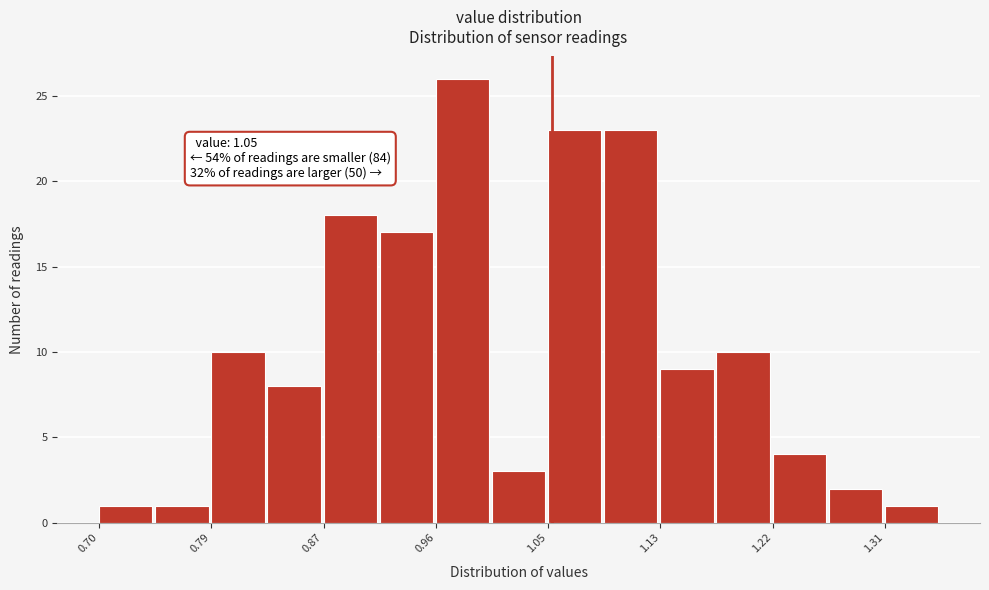

Over which range of the x-axis is the bar tallest?

0.96 to 1.00